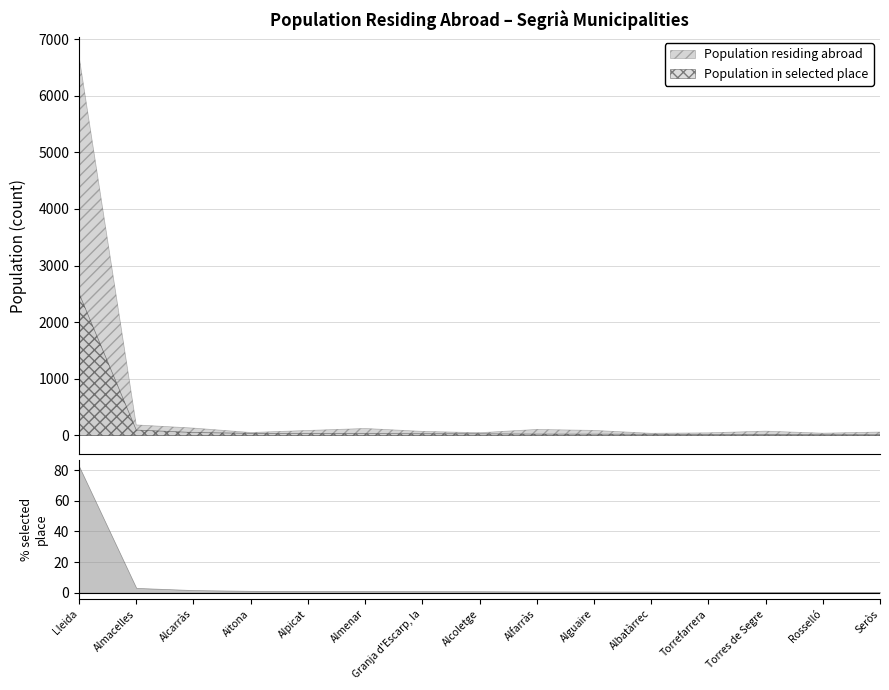

The value of Population residing abroad at Torres de Segre is 76.0. True or false?

True